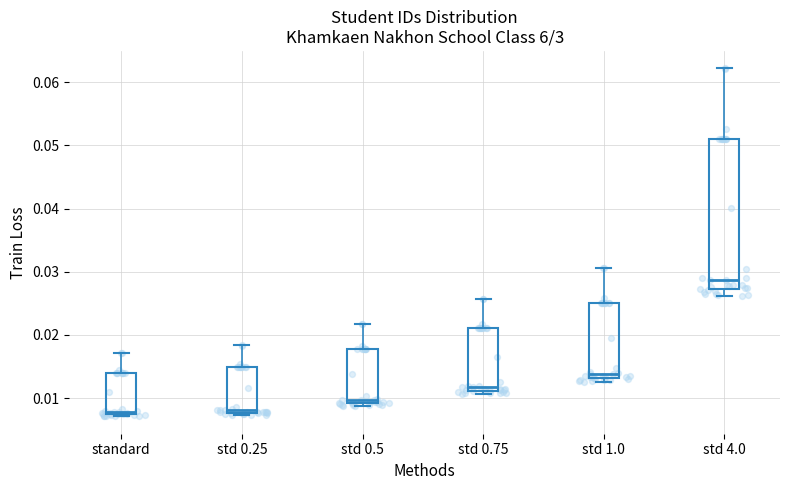

Where is the upper edge of the box for std 0.25 on the y-axis? The values are not printed on the chart, so give them approximately, as read against the axis.

0.015